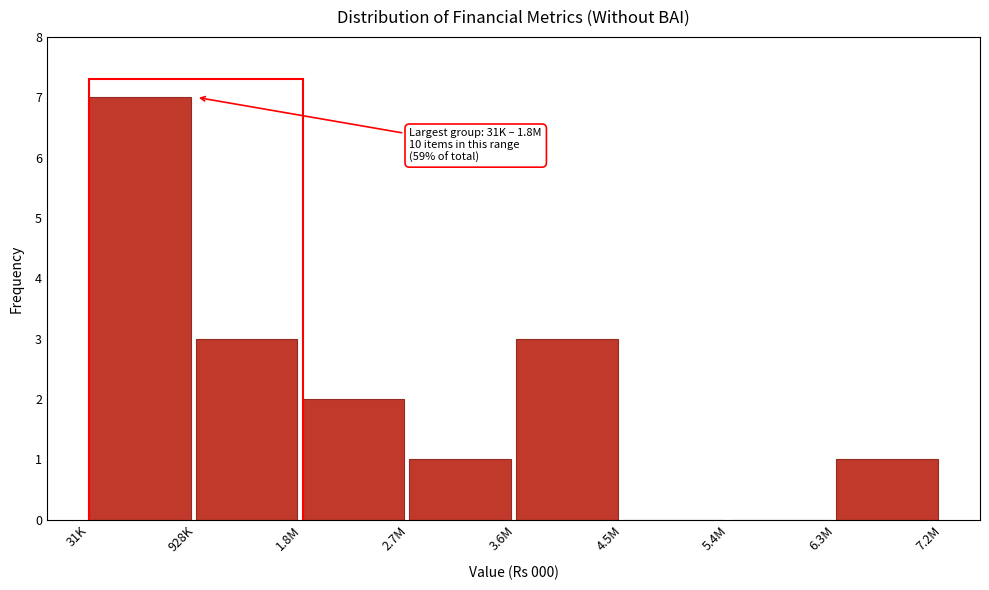

Reading left to right, list all the values displayed in this chart.

31K=7	928K=3	1.8M=2	2.7M=1	3.6M=3	4.5M=0	5.4M=0	6.3M=1